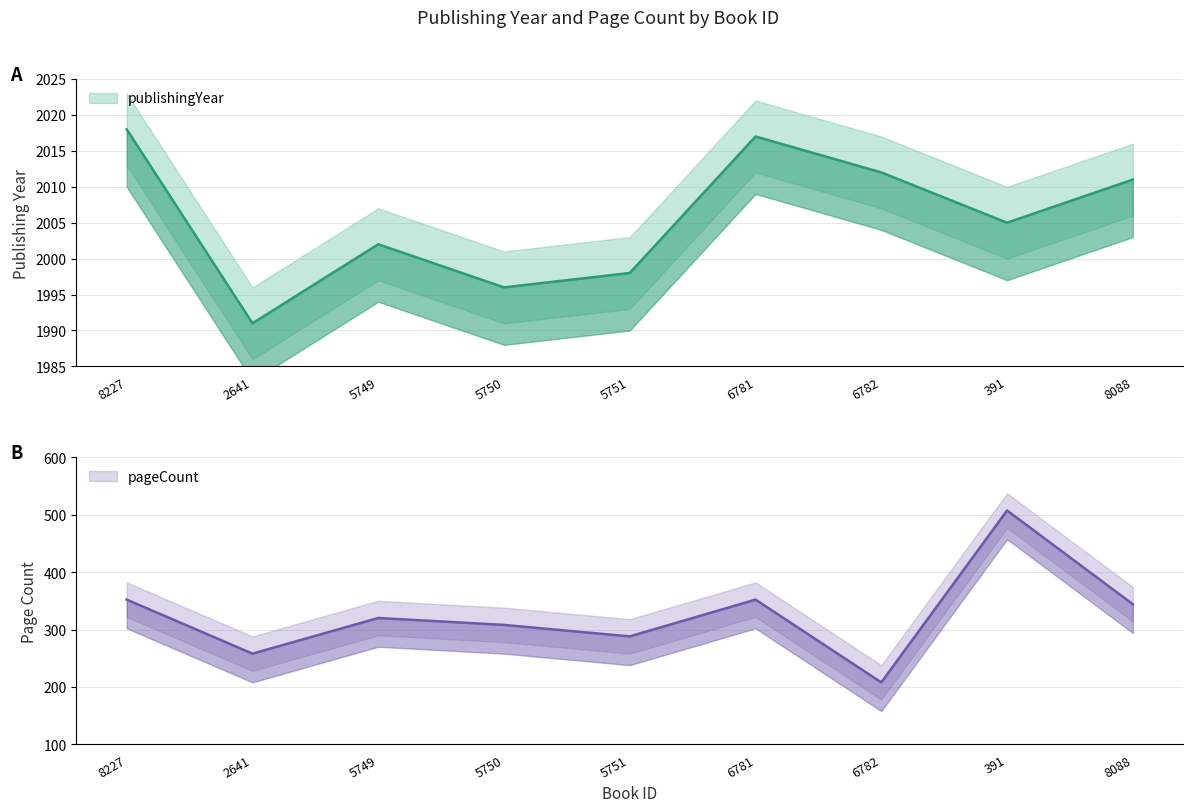

At which category does the chart reach its peak across all series?

8227